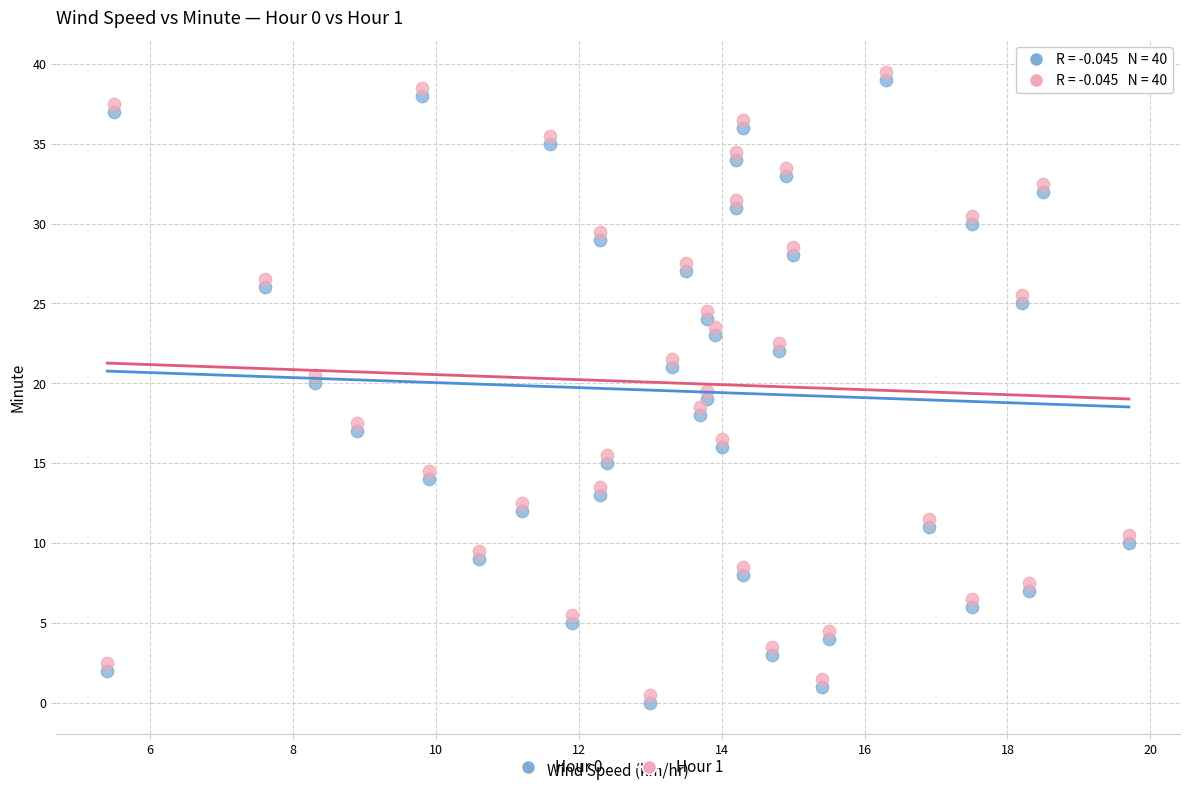

Across all data points, what is the range of X values (max minus min)?

14.3